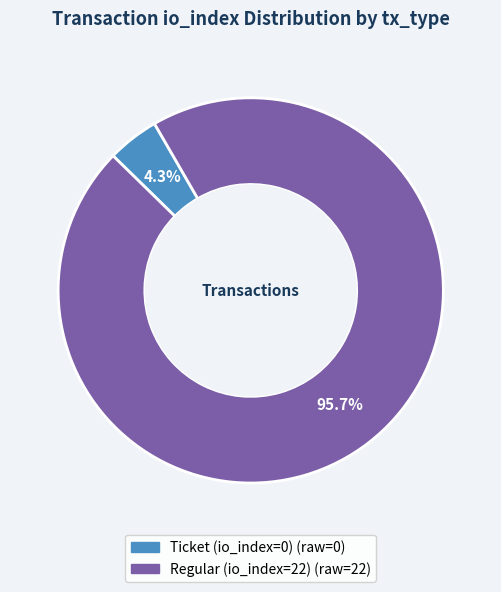

Is the sum of Ticket (io_index=0) and Regular (io_index=22) greater than half?

Yes